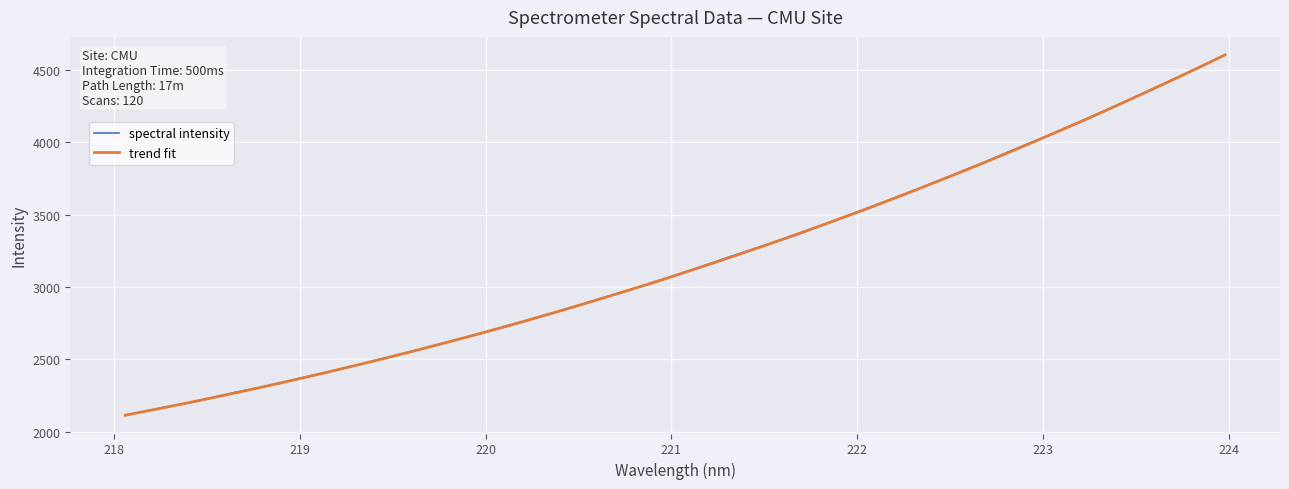

At which category does the chart reach its peak across all series?

223.9802